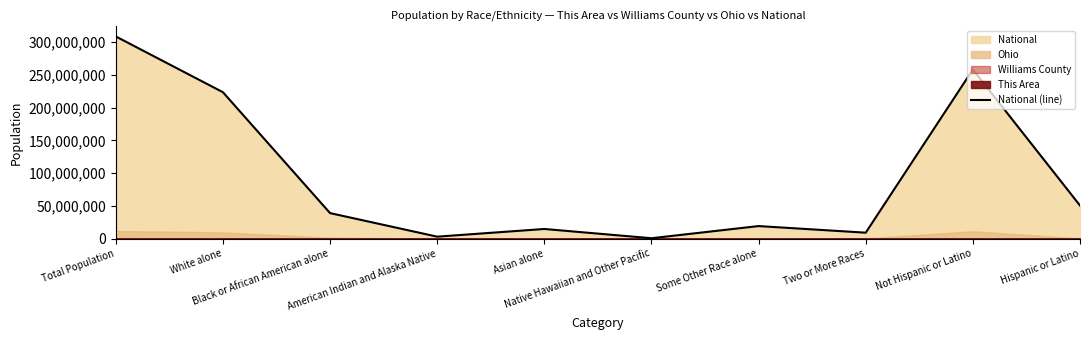

What is the value of the 10th point from the left?

50477594